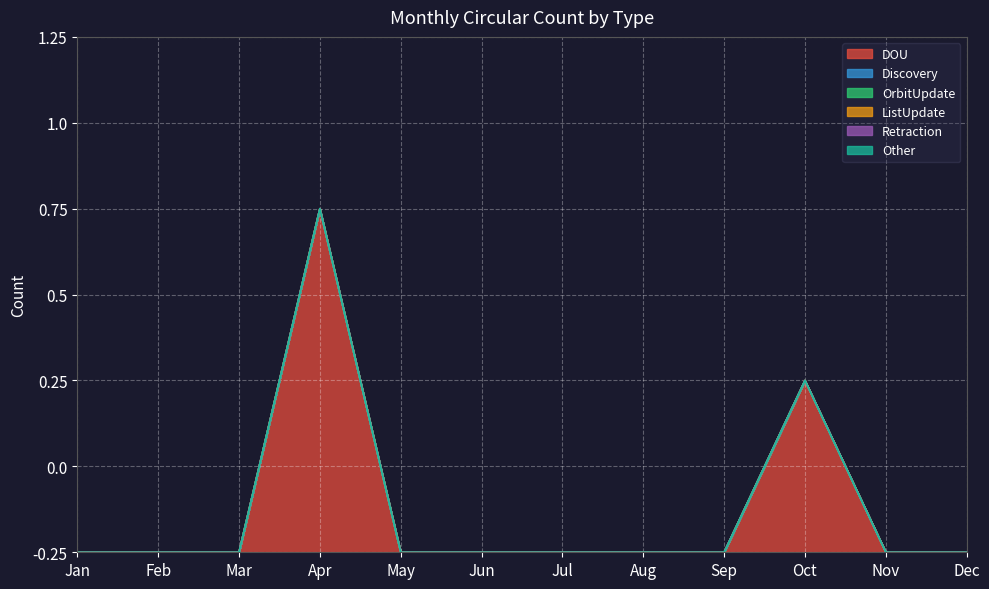

Rank the series at Jul from highest to lowest value.

DOU, Discovery, OrbitUpdate, ListUpdate, Retraction, Other